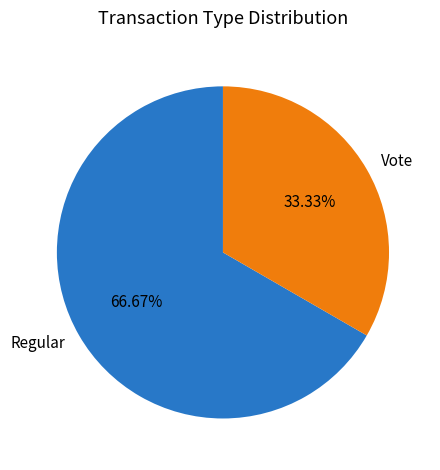

What is the majority slice?

Regular